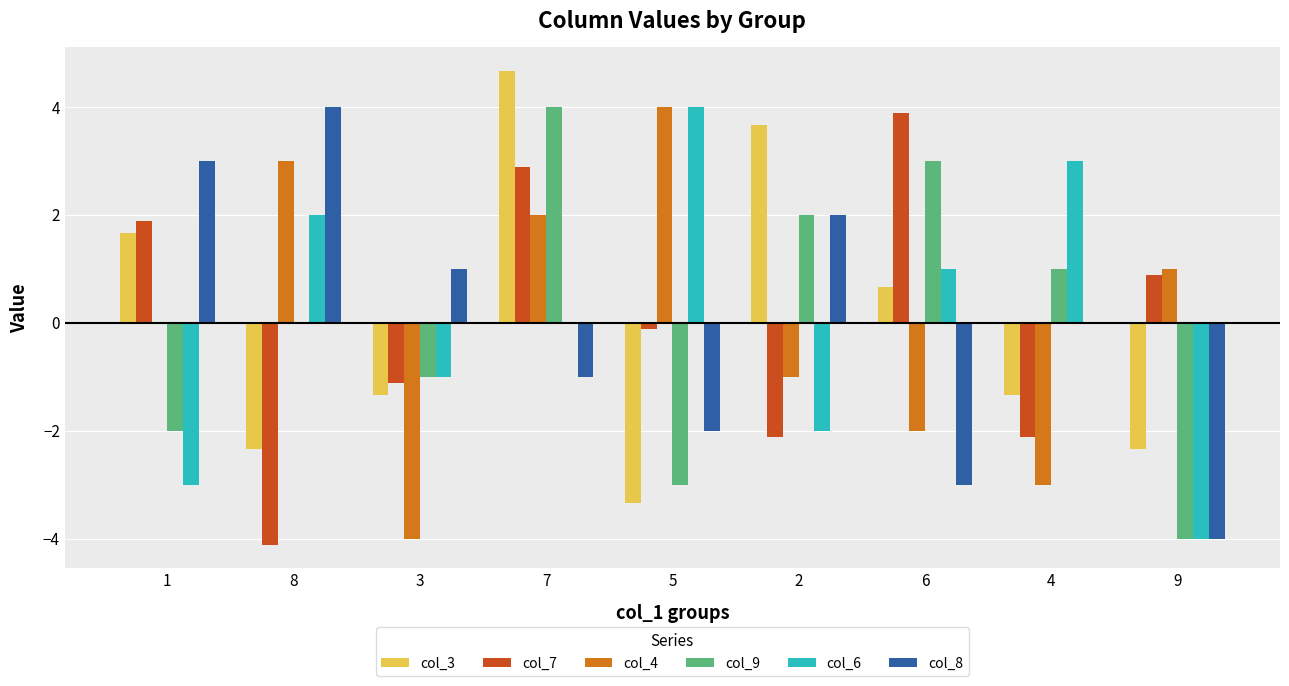

What is the total value across all series at 4?

-2.4